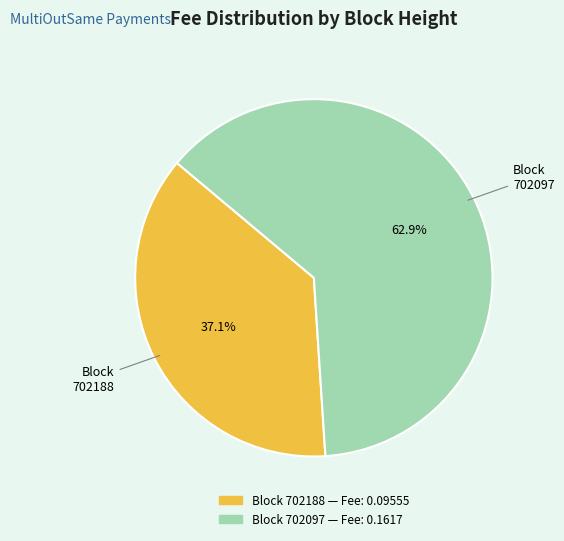

Is there a majority slice in this chart?

Yes